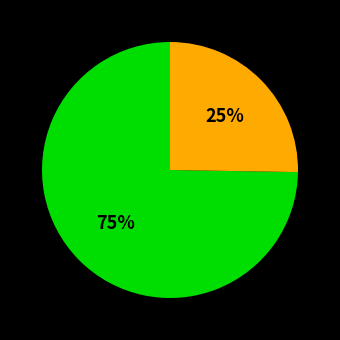

Is there any slice that represents more than half of the pie?

Yes